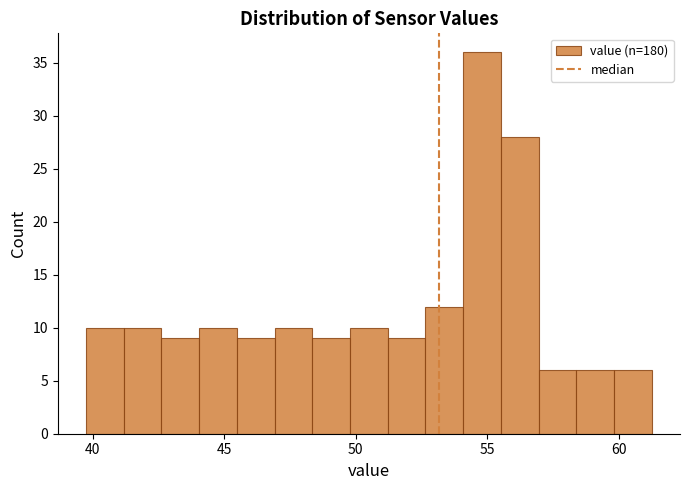

Read against the x-axis, roughly where is the centre of the tallest bar?

55.0